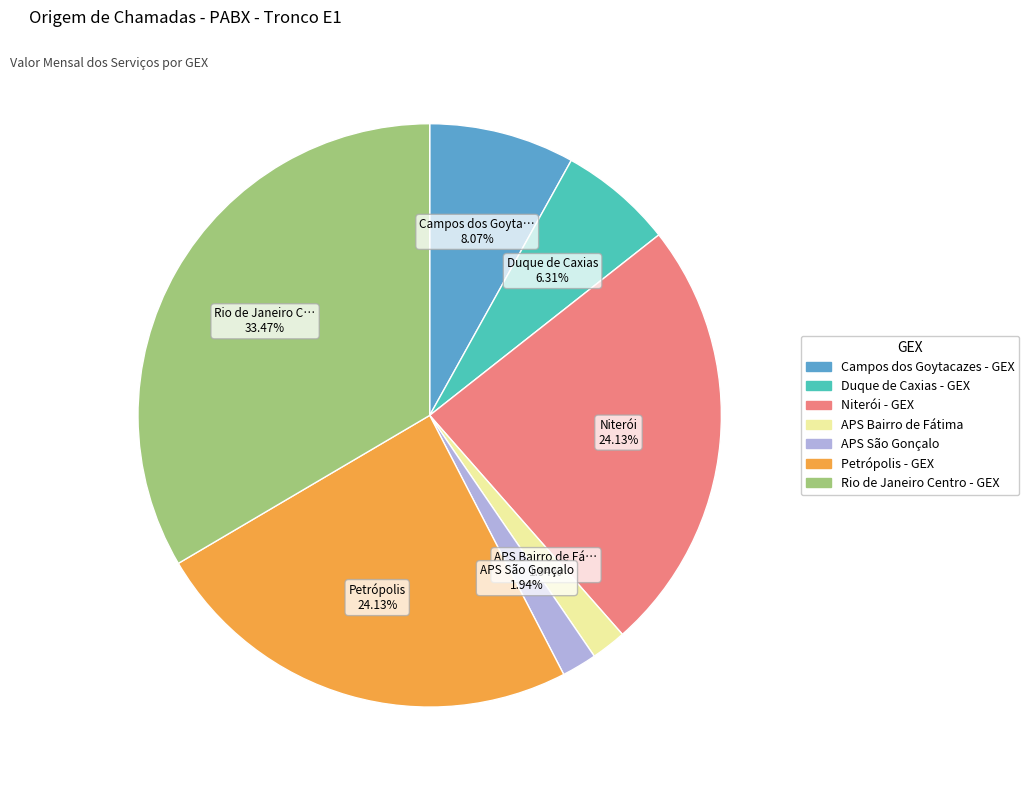

Which category has the biggest portion of the pie?

Rio de Janeiro Centro - GEX